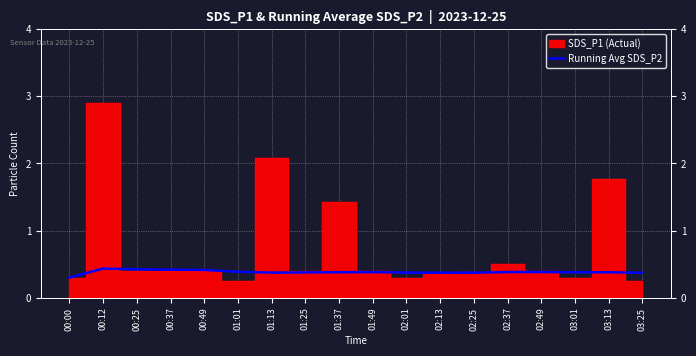

What position from the right is 00:12?

17